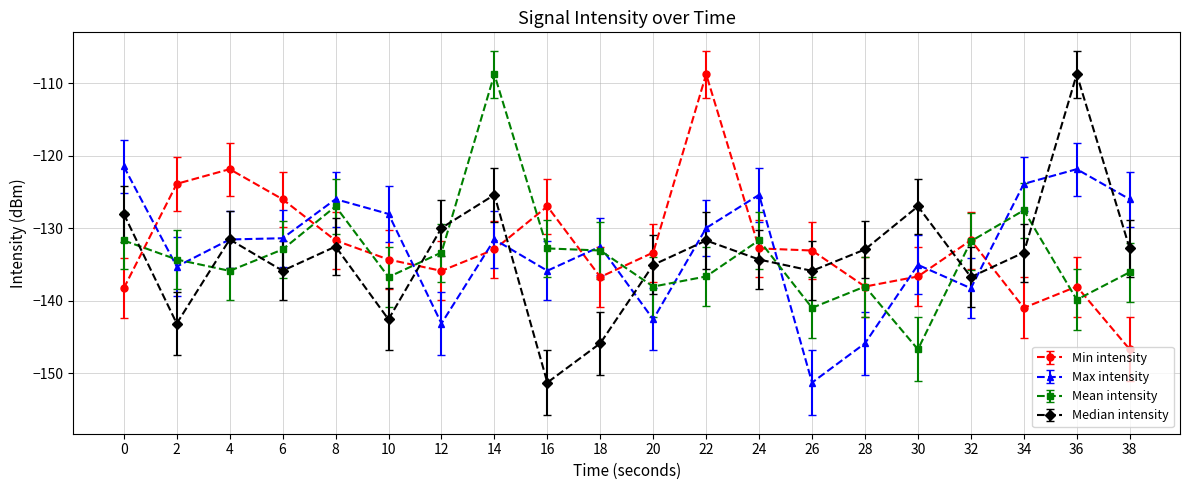

At 34, list the series in order from smallest to largest.

Min intensity, Median intensity, Mean intensity, Max intensity